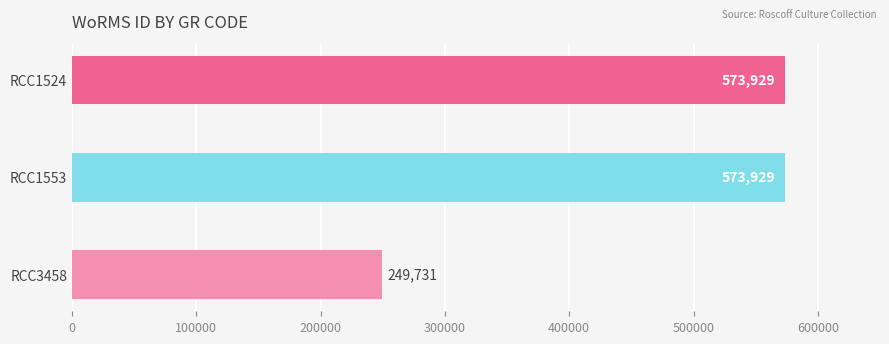

The value at RCC1524 is 168152. True or false?

False